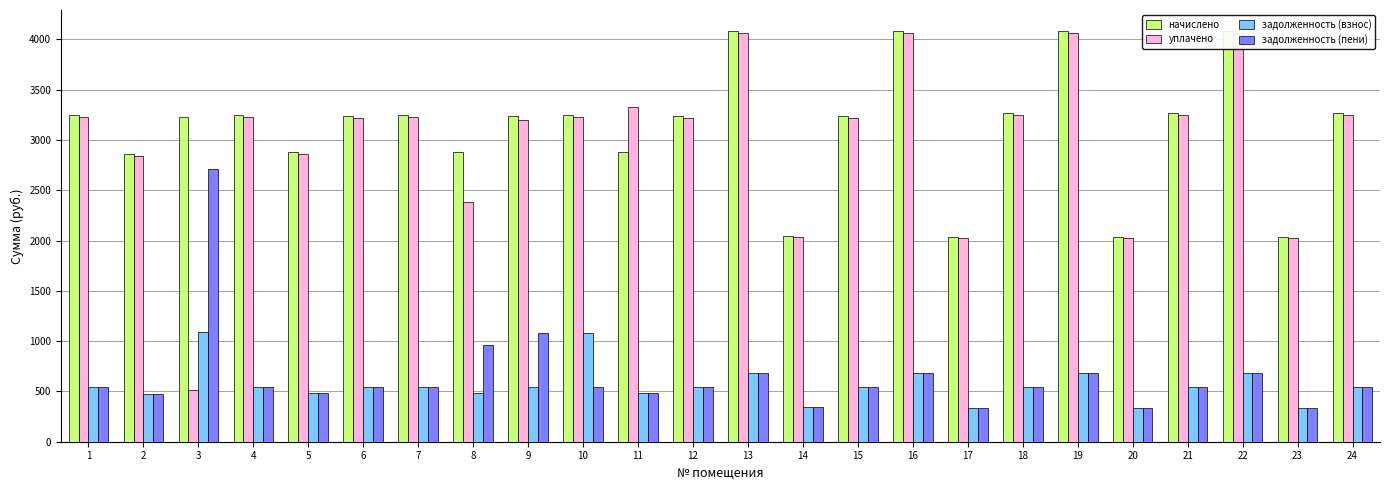

Between 2 and 17, which series saw the biggest shift?

начислено